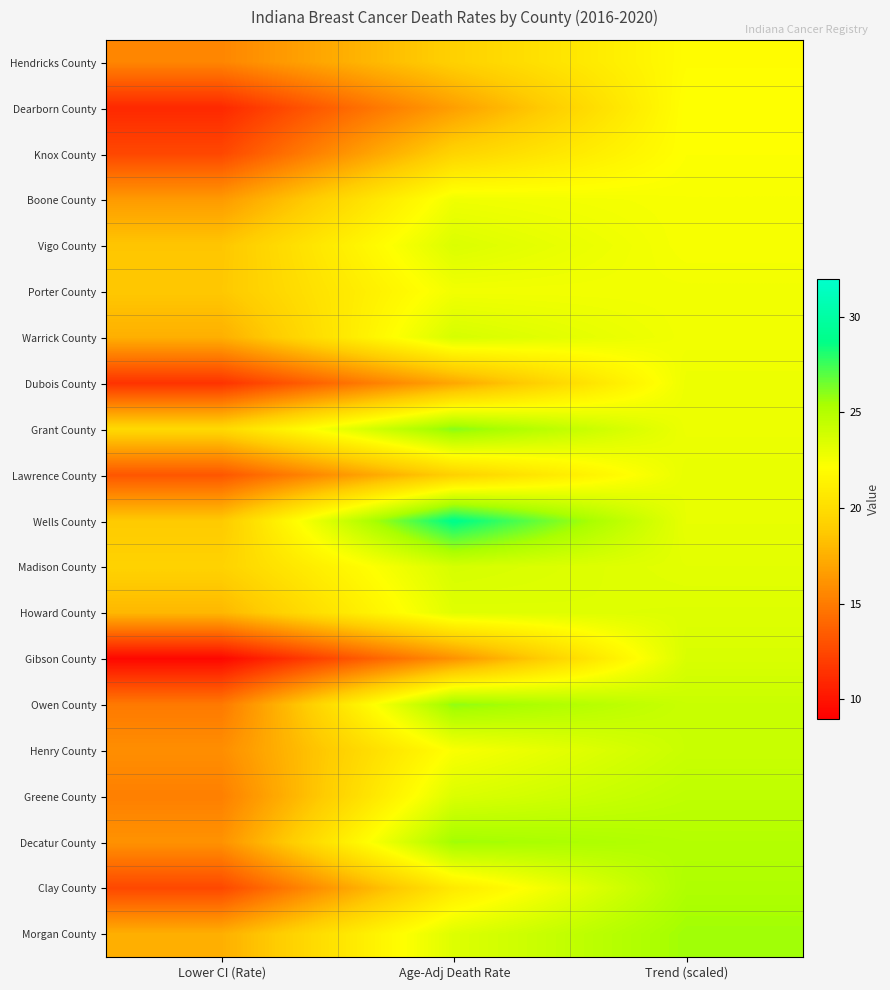

Between Age-Adj Death Rate and Trend (scaled), which is larger?

Trend (scaled)